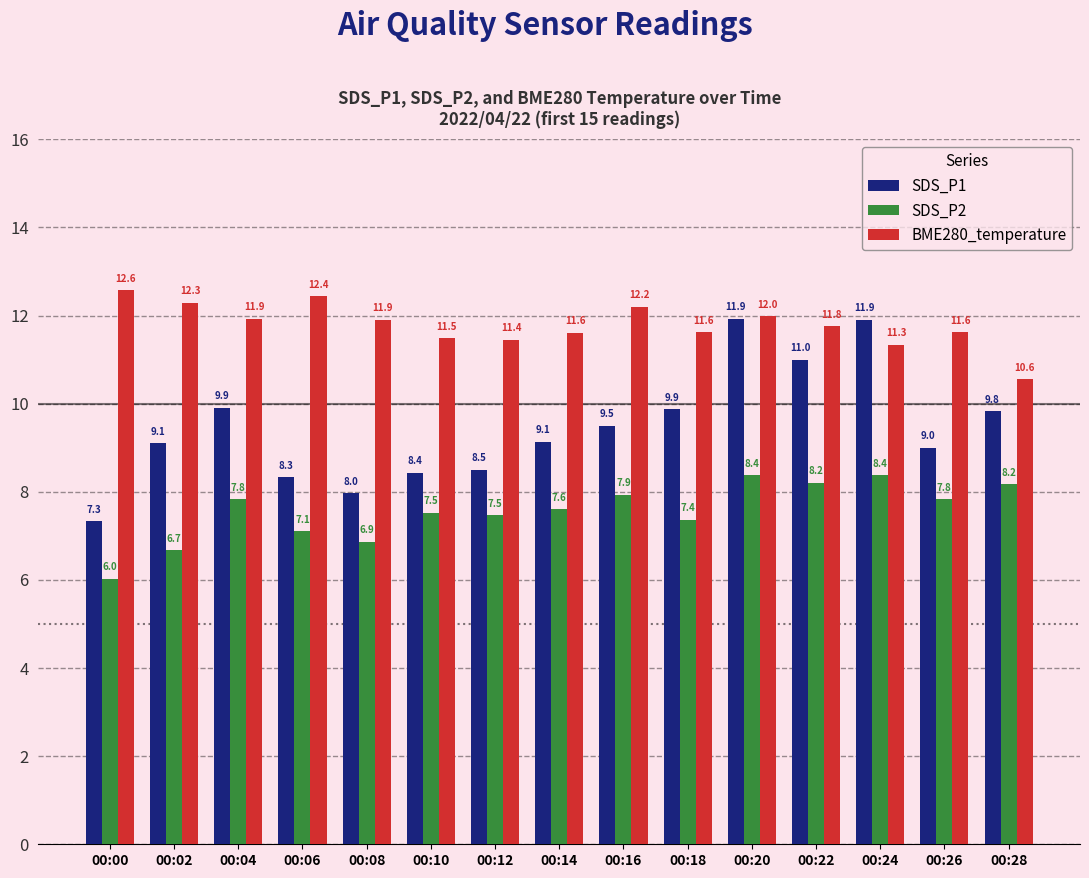

At 00:08, list the series in order from smallest to largest.

SDS_P2, SDS_P1, BME280_temperature